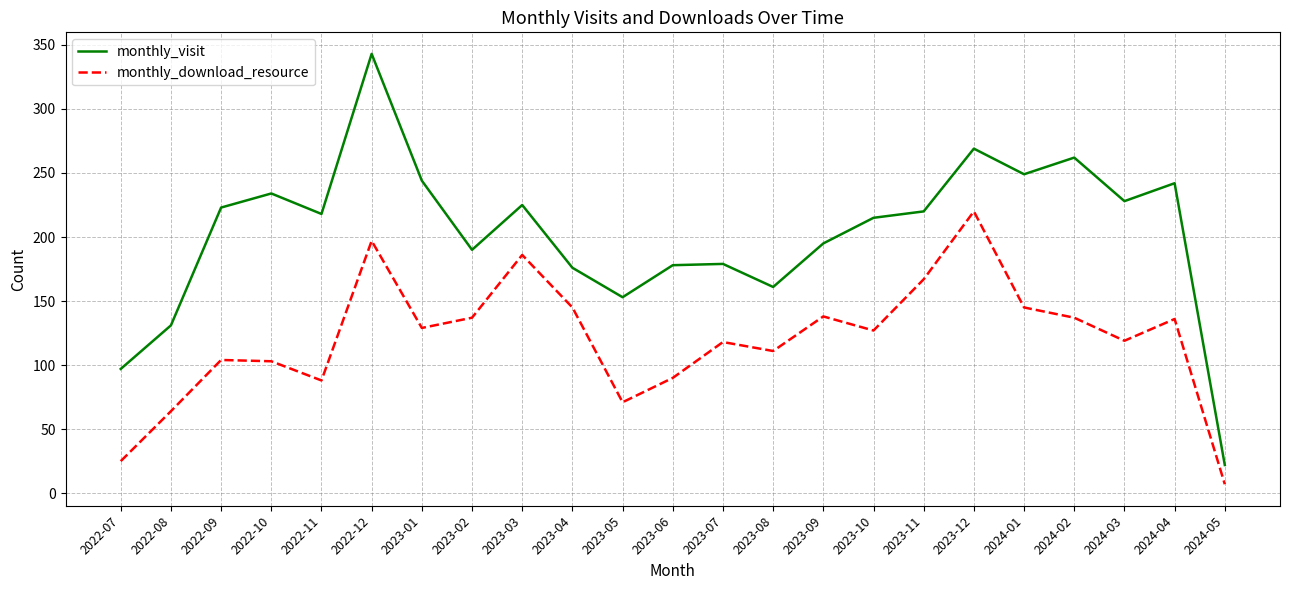

What is the sum of all monthly_visit values?

4654